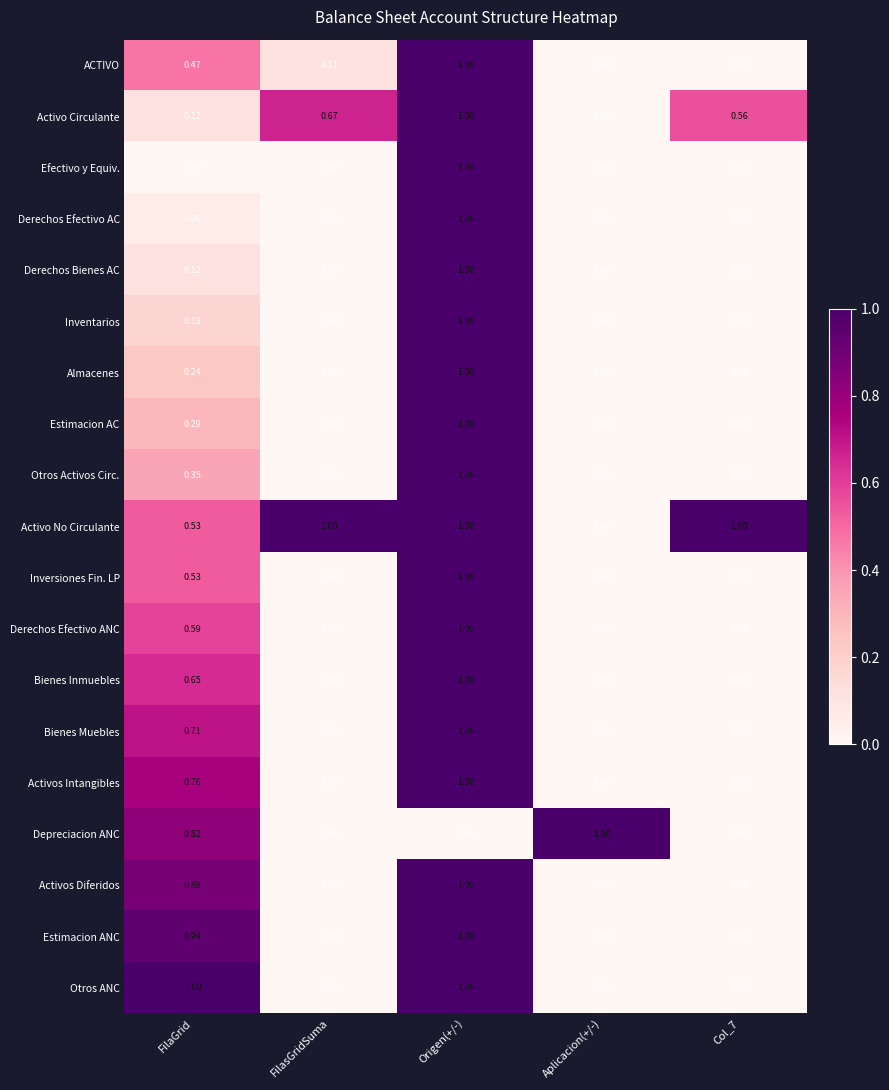

At which category is the sum across all series the highest?

Origen(+/-)